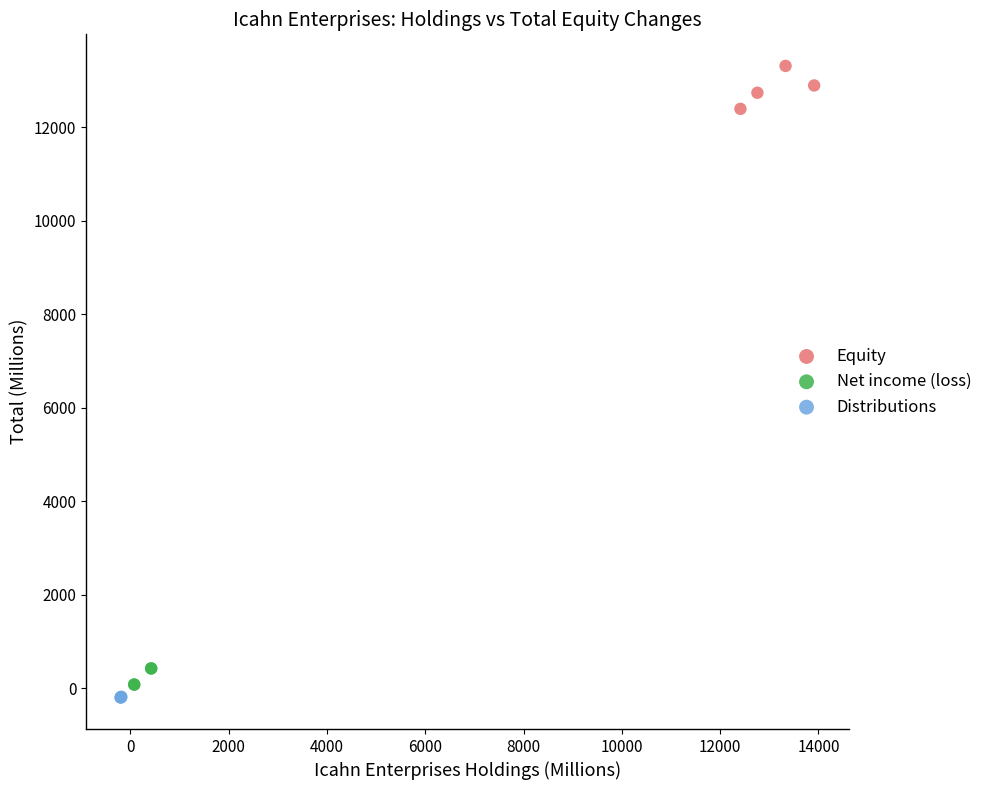

Which series contains the highest Y value?

Equity